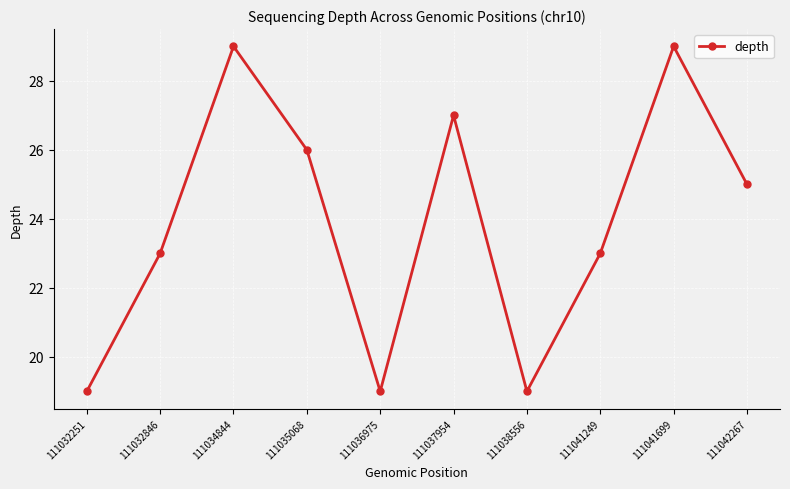

What is the ratio of the value at 111034844 to the value at 111036975?

1.5